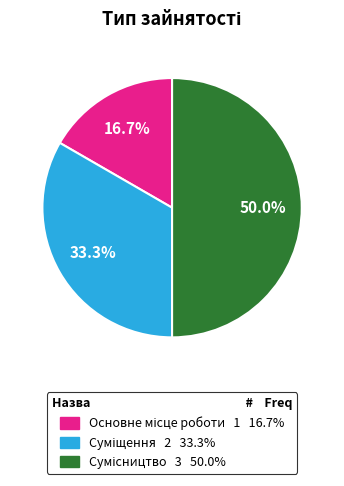

Does Основне місце роботи represent more than half of the total?

No